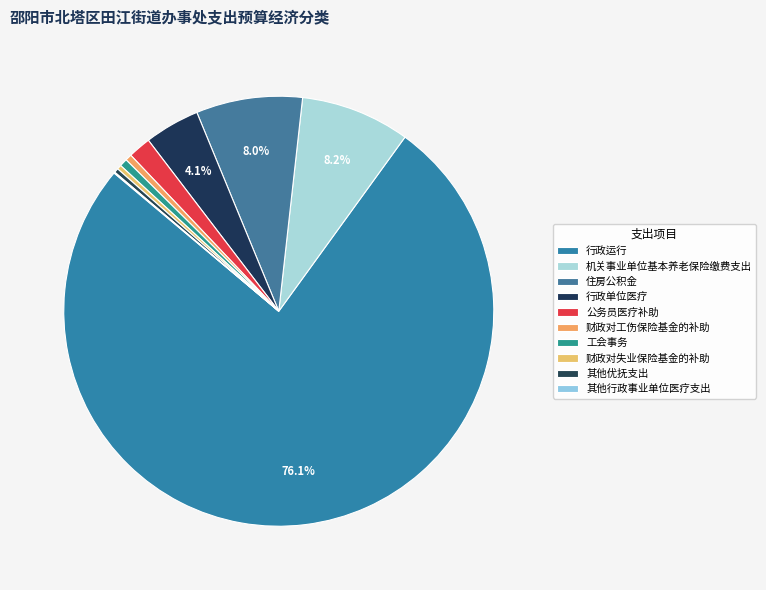

To the nearest percent, what is the combined percentage of 行政单位医疗 and 住房公积金?

12%